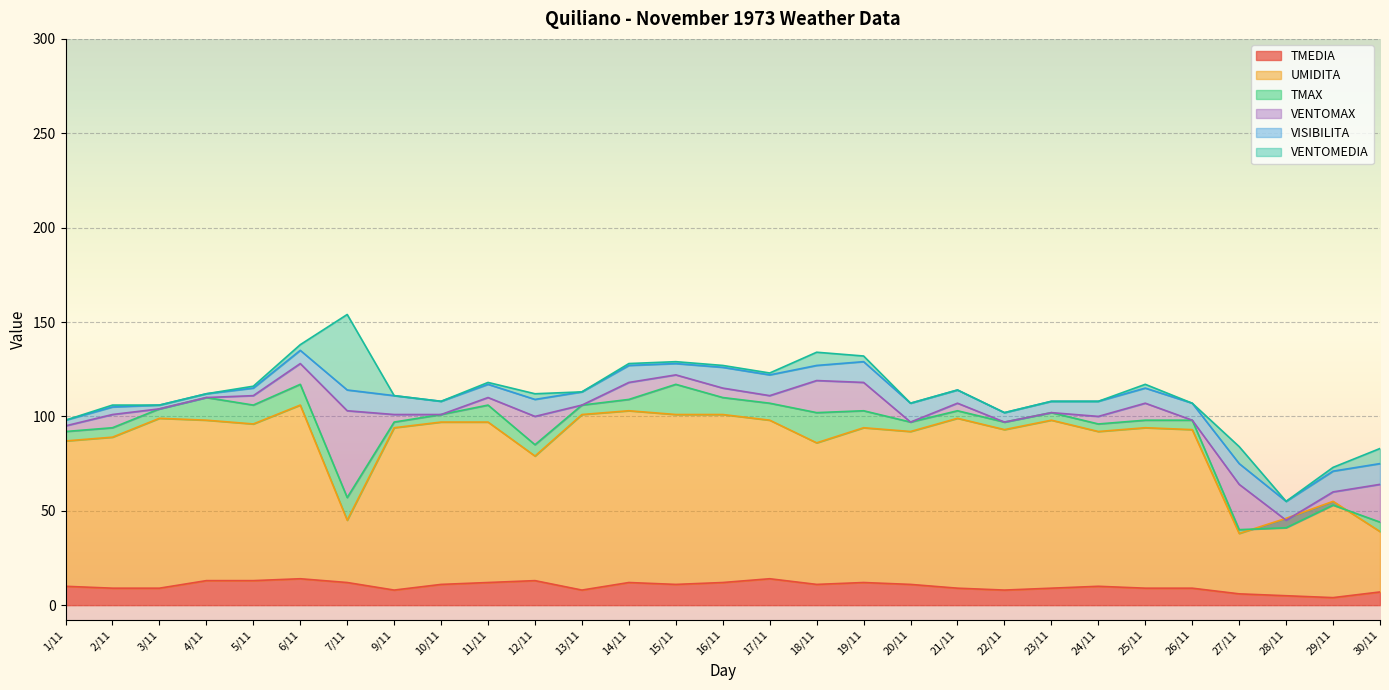

What is the maximum value for TMEDIA?

14